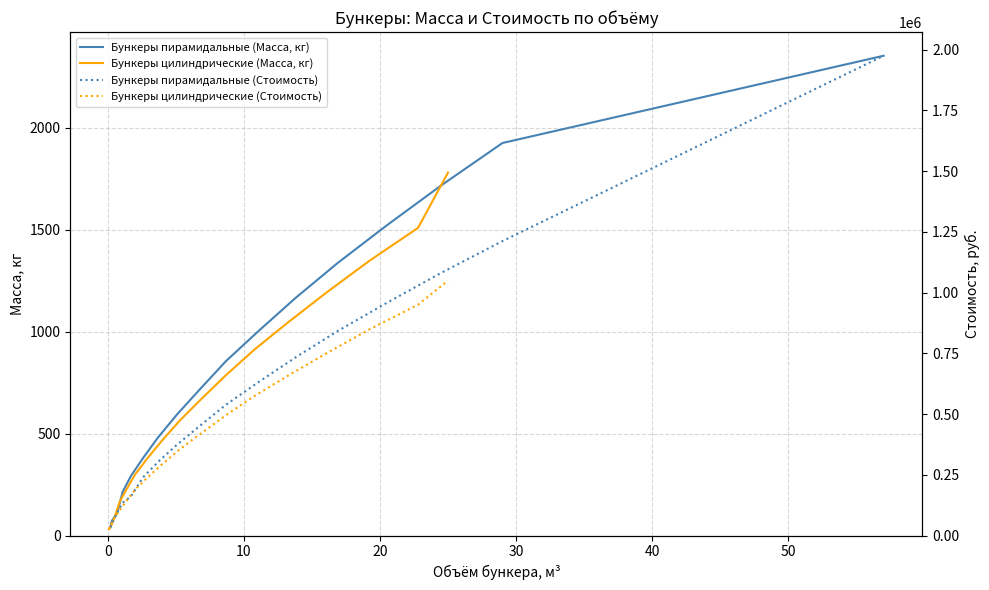

How many categories are shown in the chart?

17